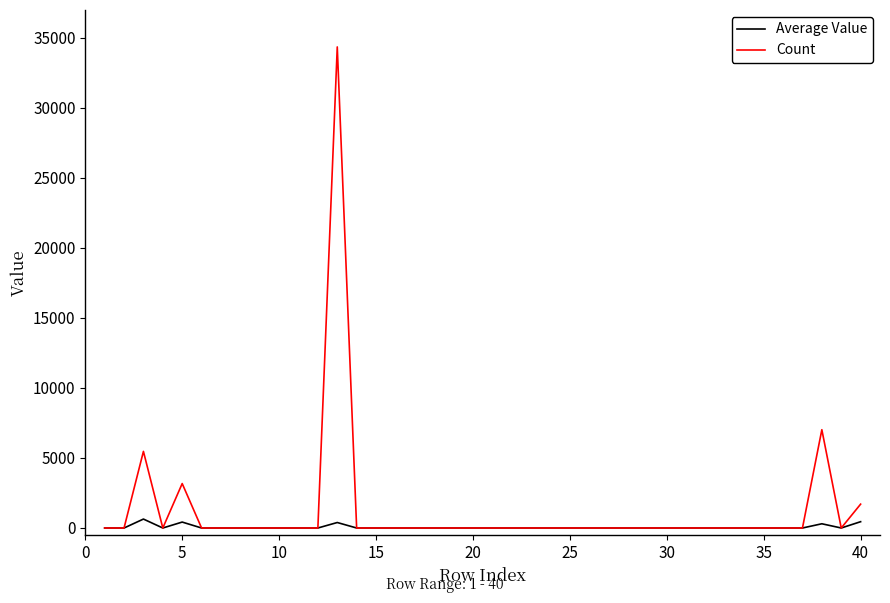

Rank the series by their maximum value, from highest to lowest.

Count, Average Value